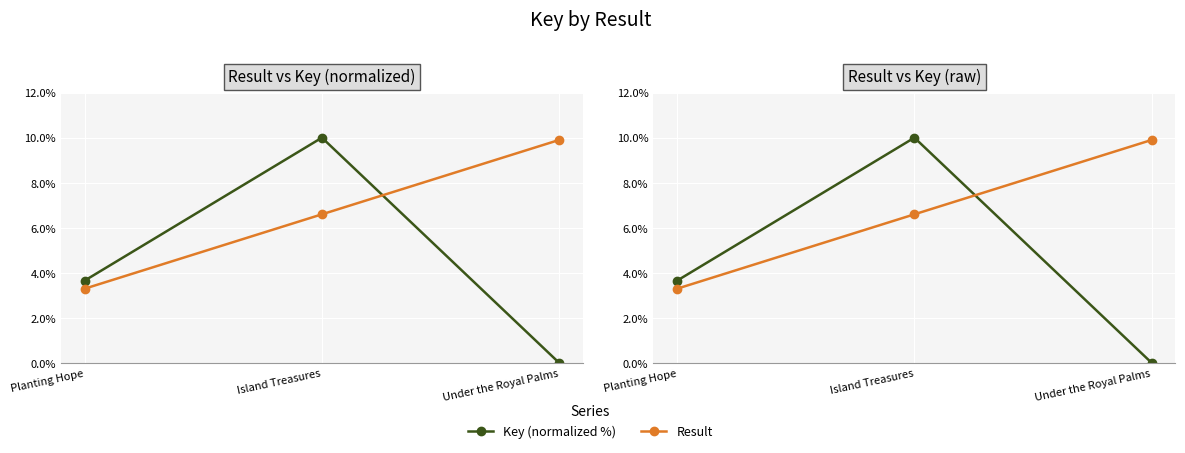

Between Planting Hope and Island Treasures, which series saw the biggest shift?

Key (normalized %)